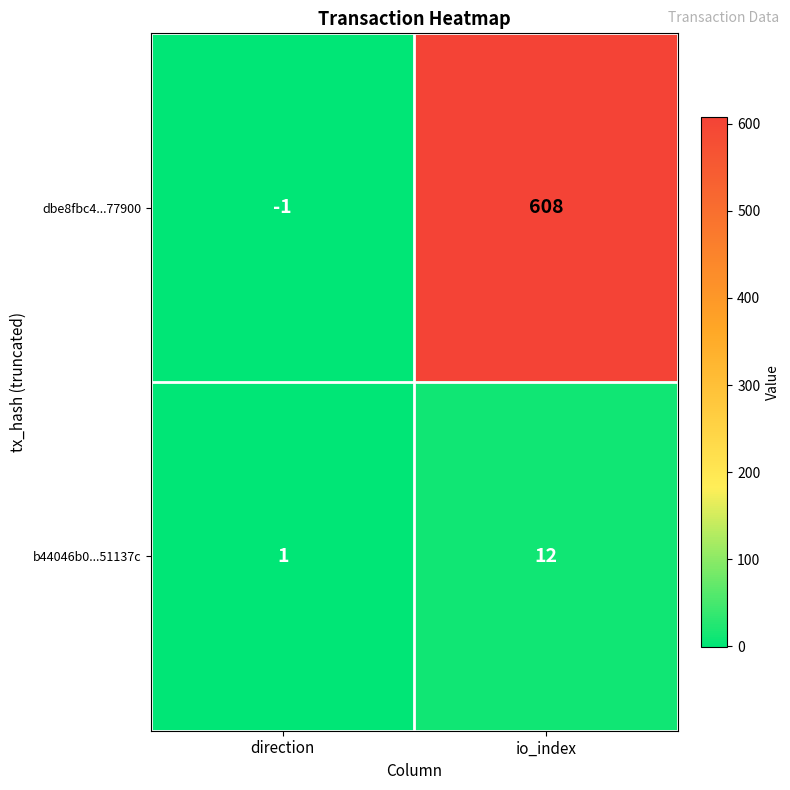

What is the maximum value shown in the chart?

608